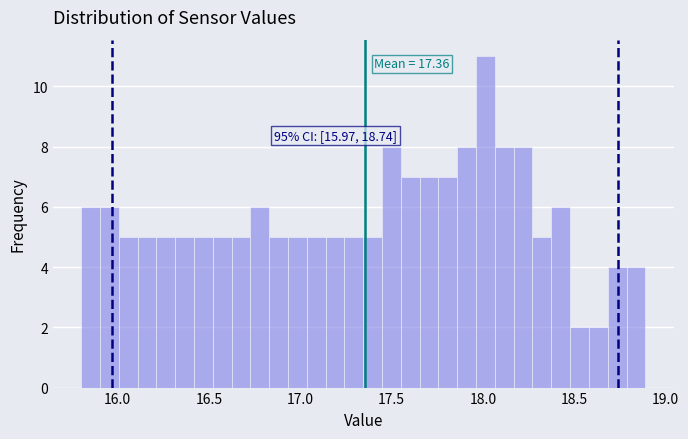

Read against the x-axis, roughly where is the centre of the tallest bar?

18.00